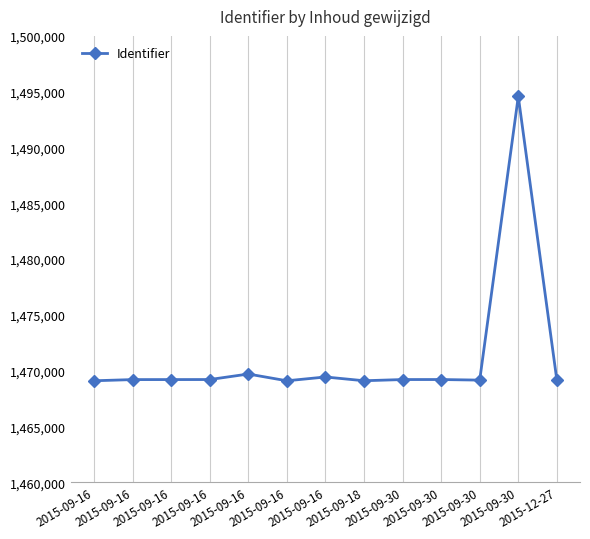

True or false: the data has more than 2 interior local peaks.

True